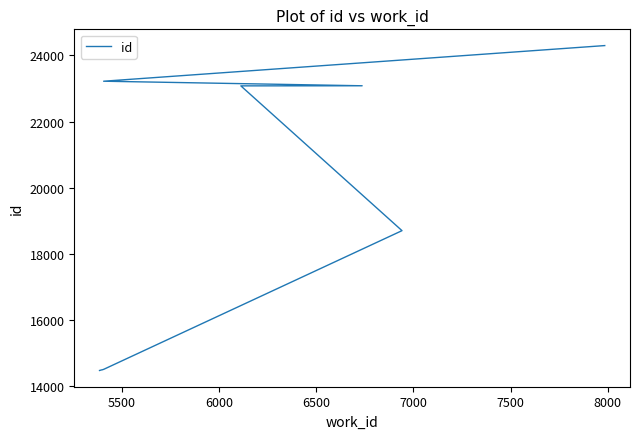

Between 8000 and 7000, which is larger?

8000